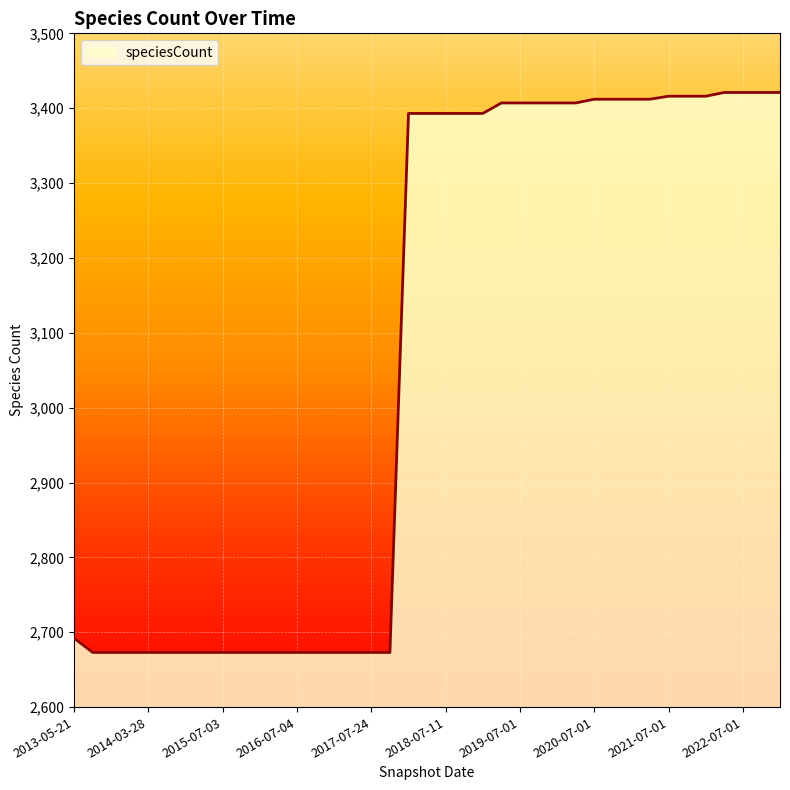

What is the difference between the maximum and minimum values?

748